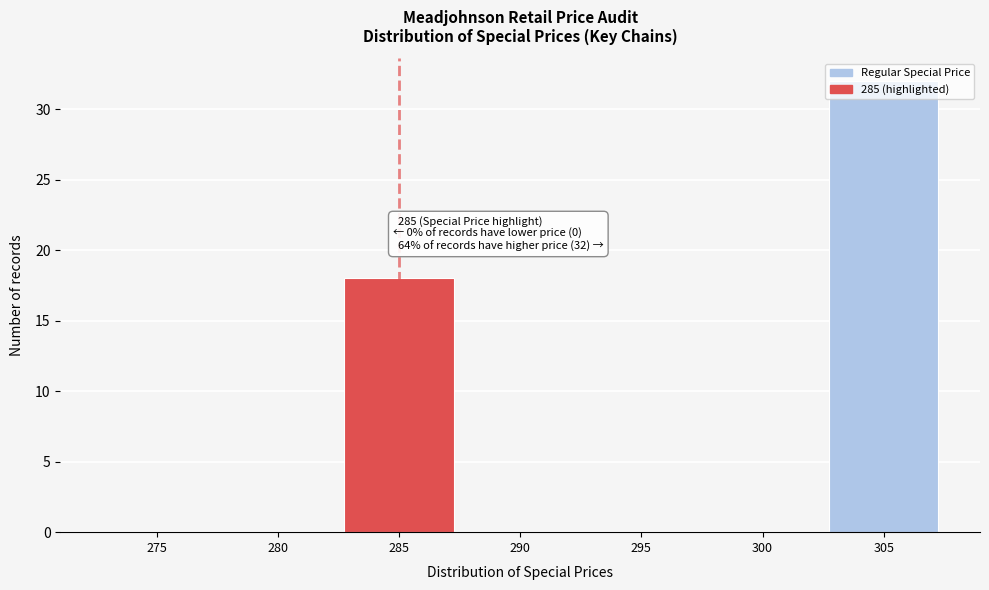

Where is the data nearest to the value 16?

285